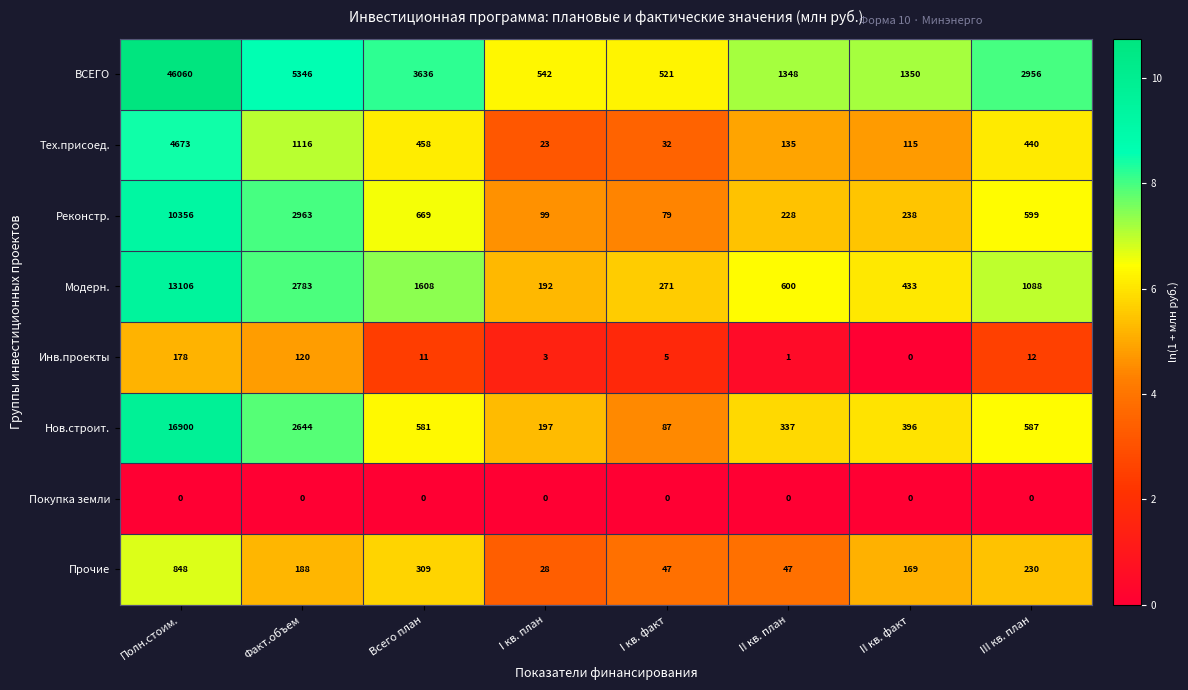

At which category is the sum across all series the highest?

Полн.стоим.